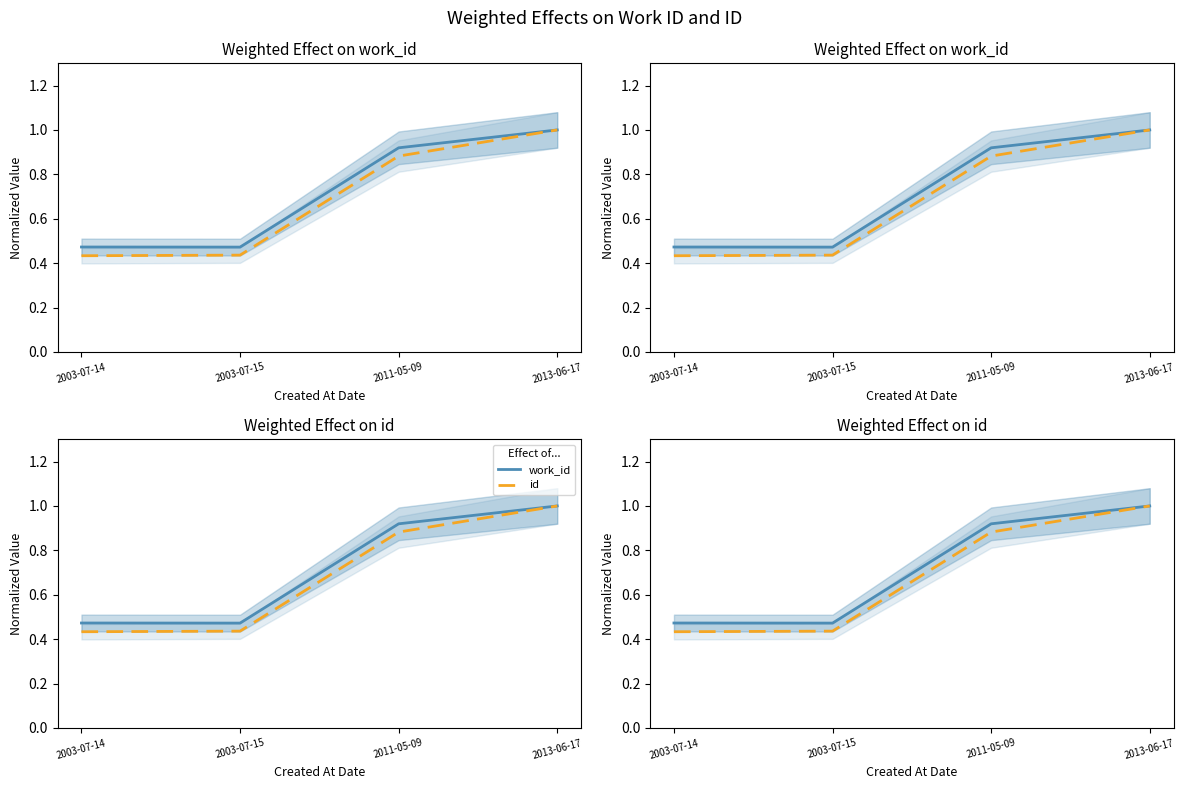

True or false: work_id and id intersect in this chart.

False